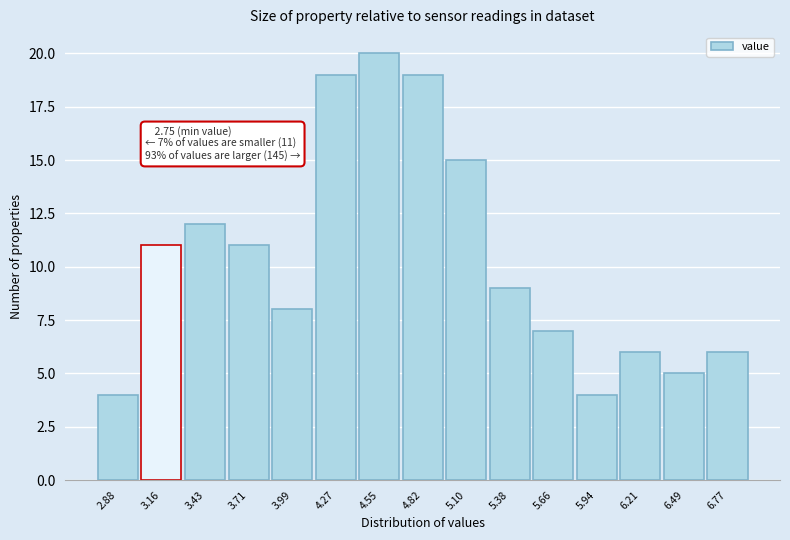

Which range on the x-axis has the tallest bar?

4.40 to 4.70